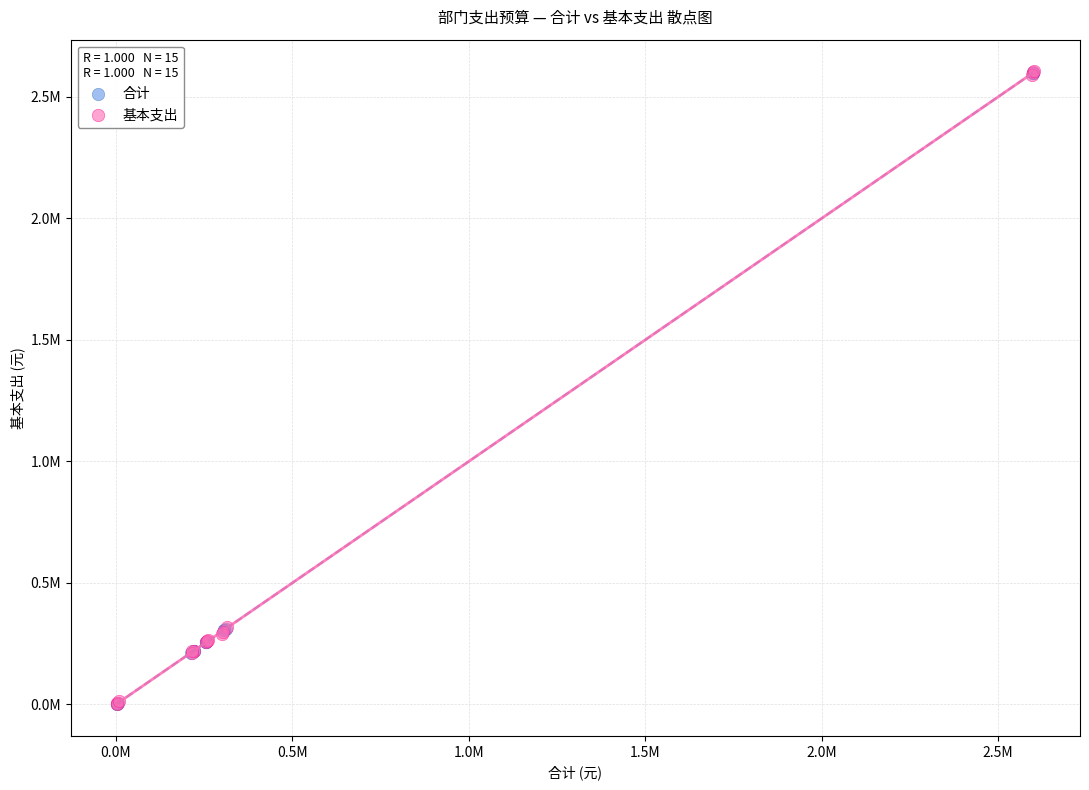

What are all the series names shown in the legend?

合计, 基本支出